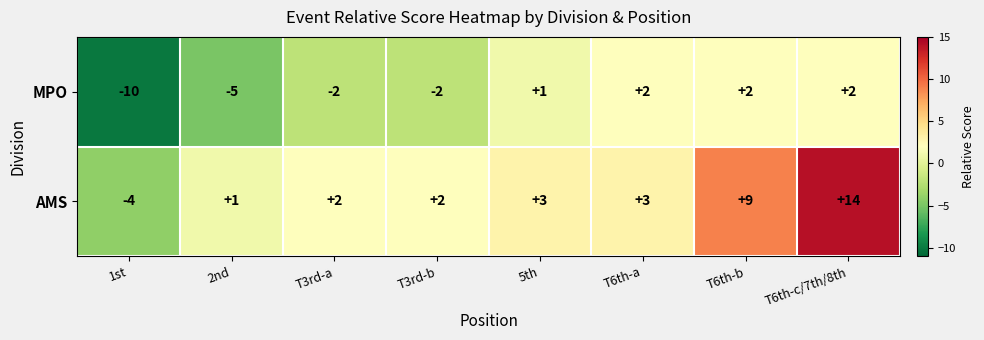

Count the number of categories in the chart.

8